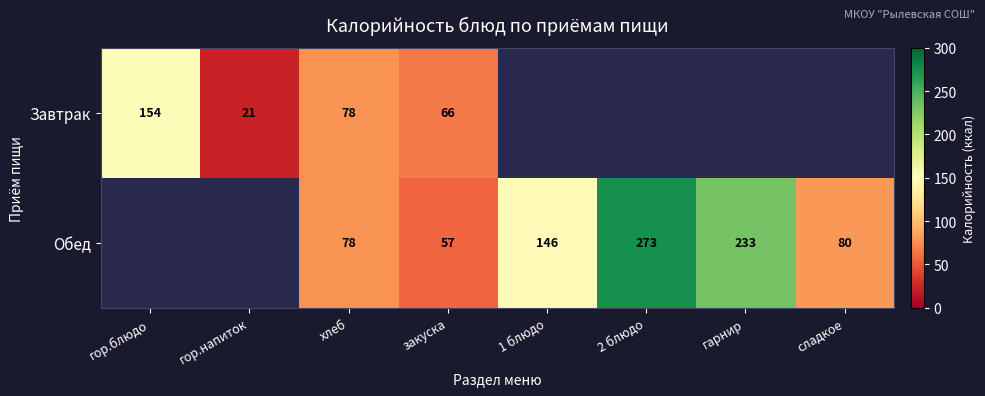

Is the value of Обед at хлеб greater than the value of Завтрак at закуска?

Yes